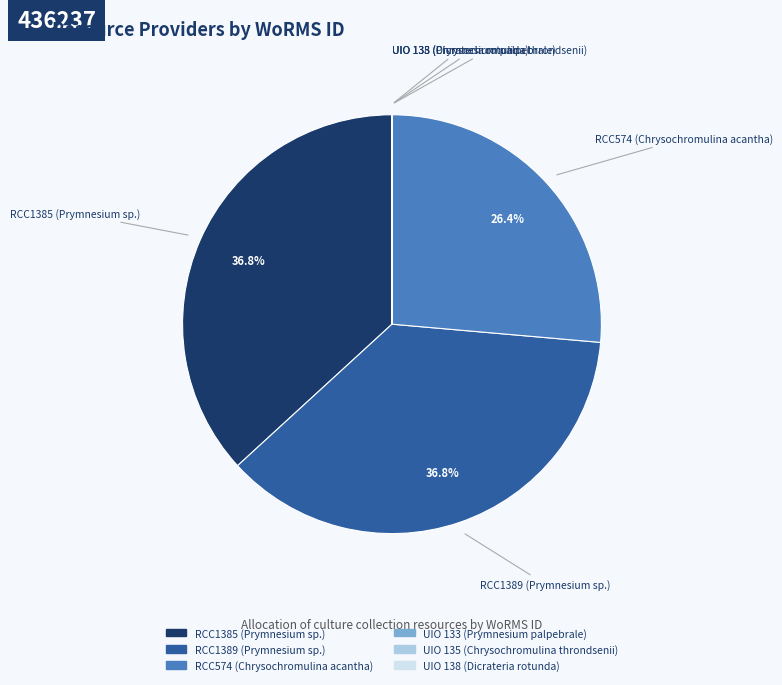

Is there a majority slice in this chart?

No